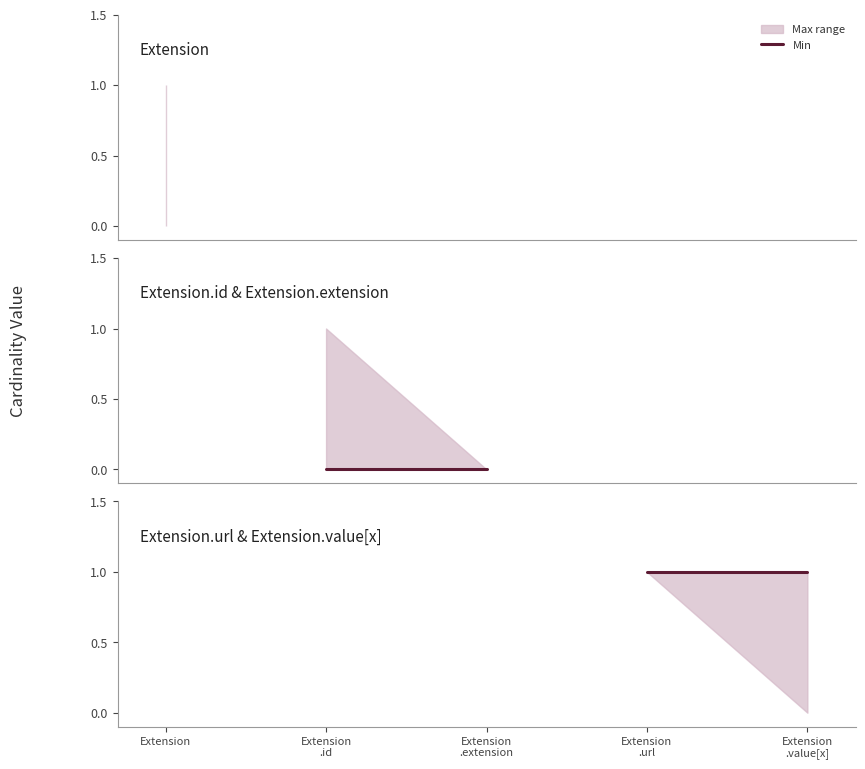

Reading right to left, extract all data points from this chart.

Max: 1	1	0	1	1
Base Min: 0	1	0	0	0